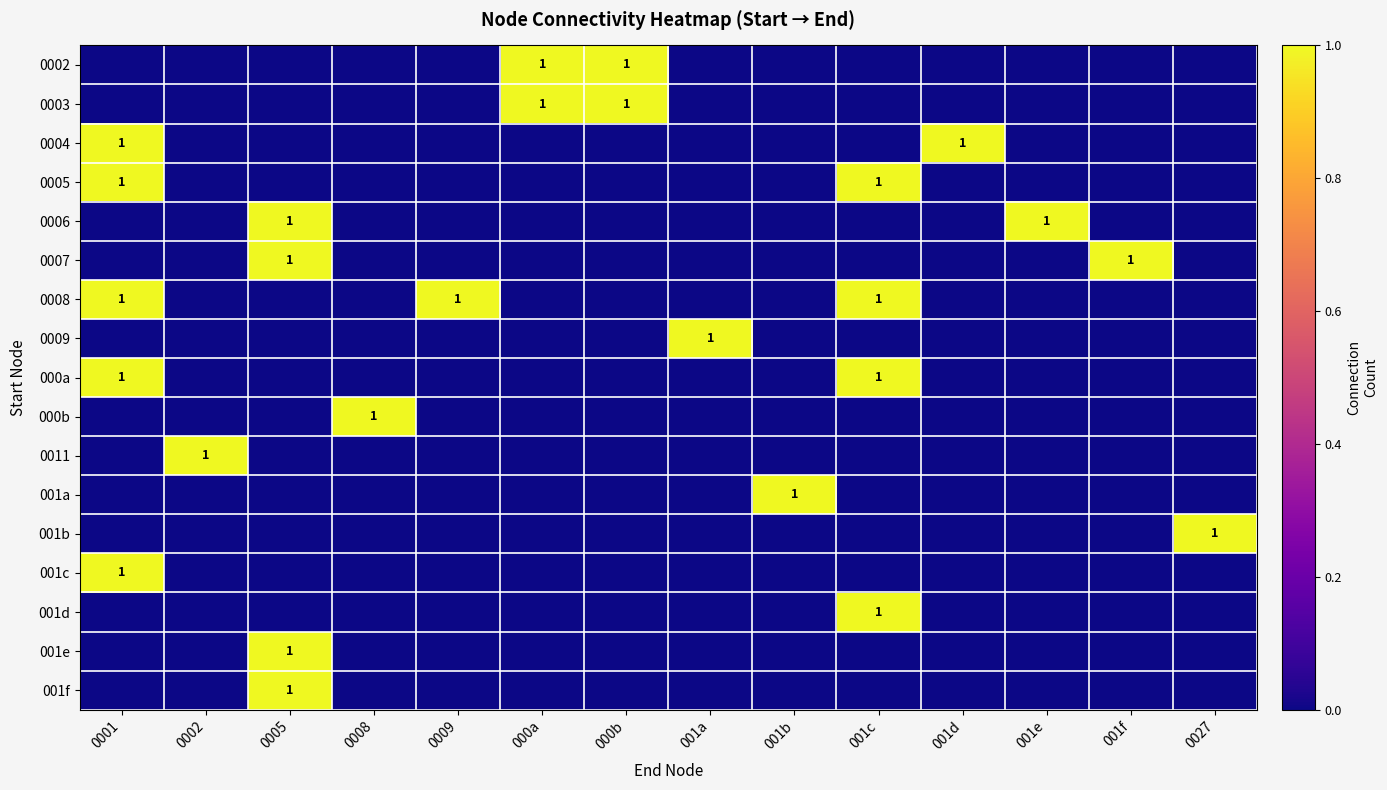

True or false: 001a has a value of 1 at 001b.

True